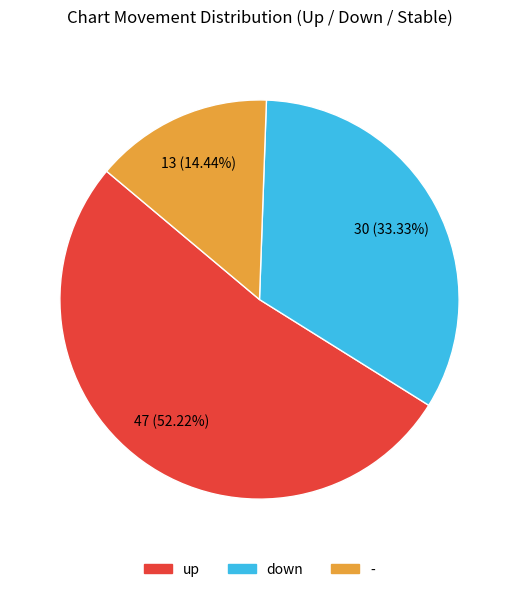

Approximately how many times larger is the value at - compared to down?

0.4